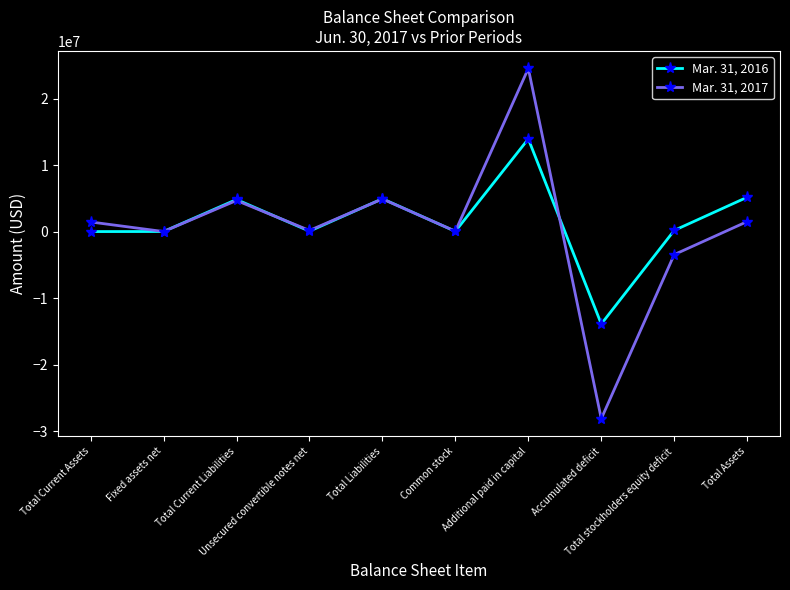

Which series has the largest range (max minus min)?

Mar. 31, 2017